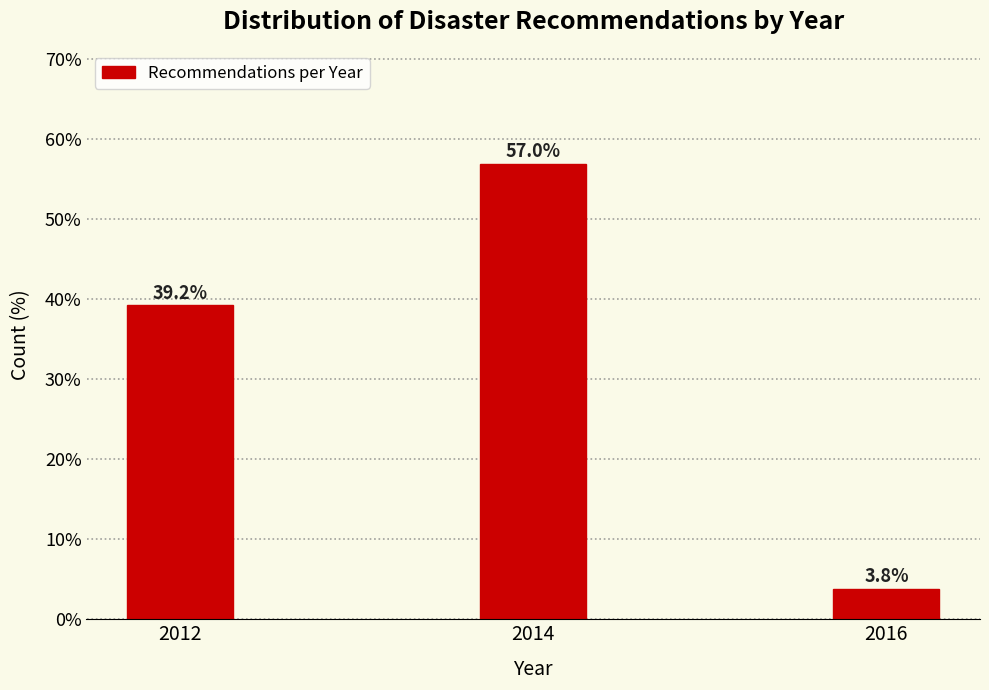

Reading right to left, list all the values displayed in this chart.

2016=3.8	2014=57.0	2012=39.2